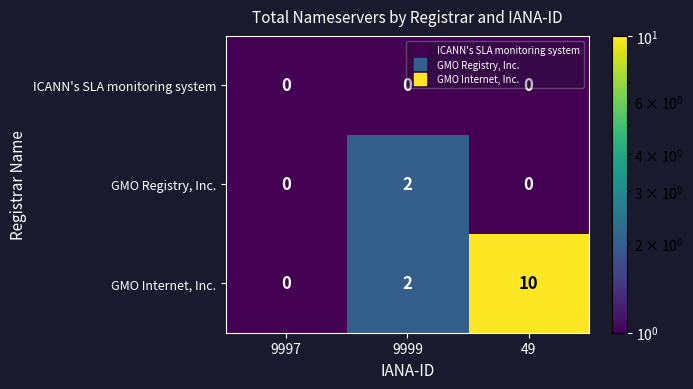

What is the maximum value shown in the chart?

10